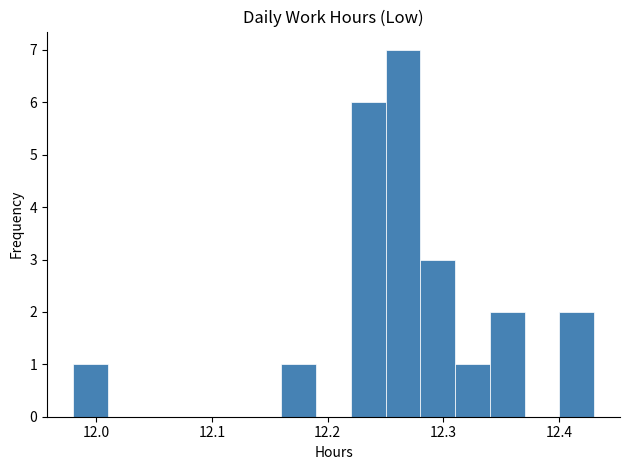

Read against the x-axis, roughly where is the centre of the tallest bar?

12.27